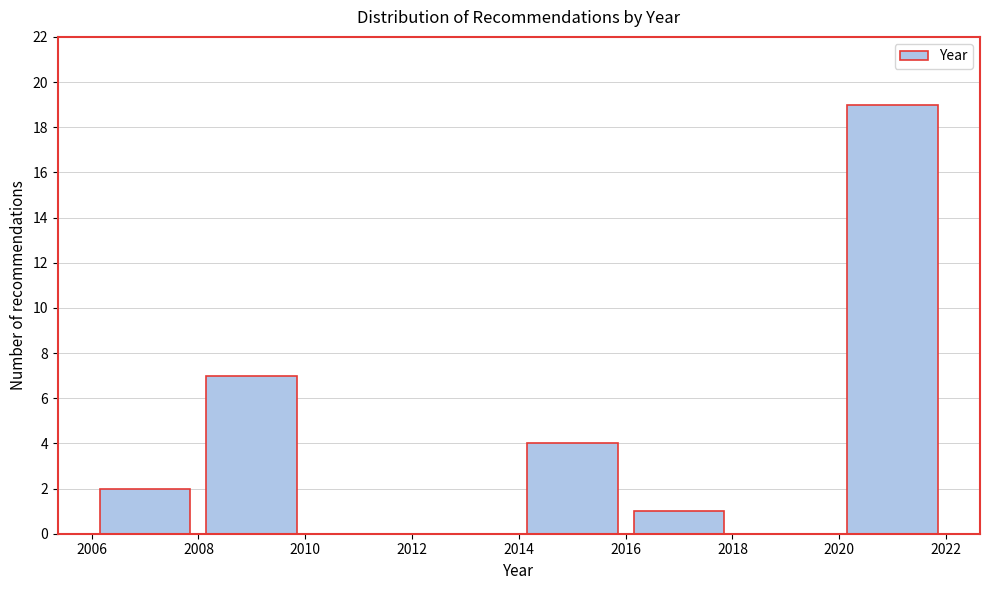

Reading left to right, list every bar in this chart as the range it spans on the x-axis followed by its height. The values are not printed on the chart, so give them approximately, as read against the axis.

2006 to 2008: 2
2008 to 2010: 7
2010 to 2012: 0
2012 to 2014: 0
2014 to 2016: 4
2016 to 2018: 1
2018 to 2020: 0
2020 to 2022: 19